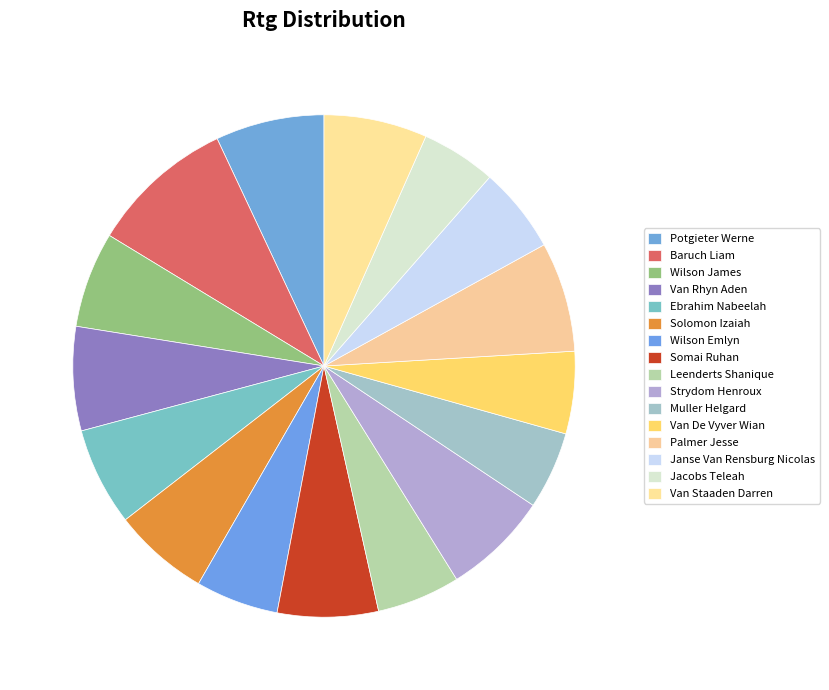

What is the largest slice in the pie chart?

Baruch Liam